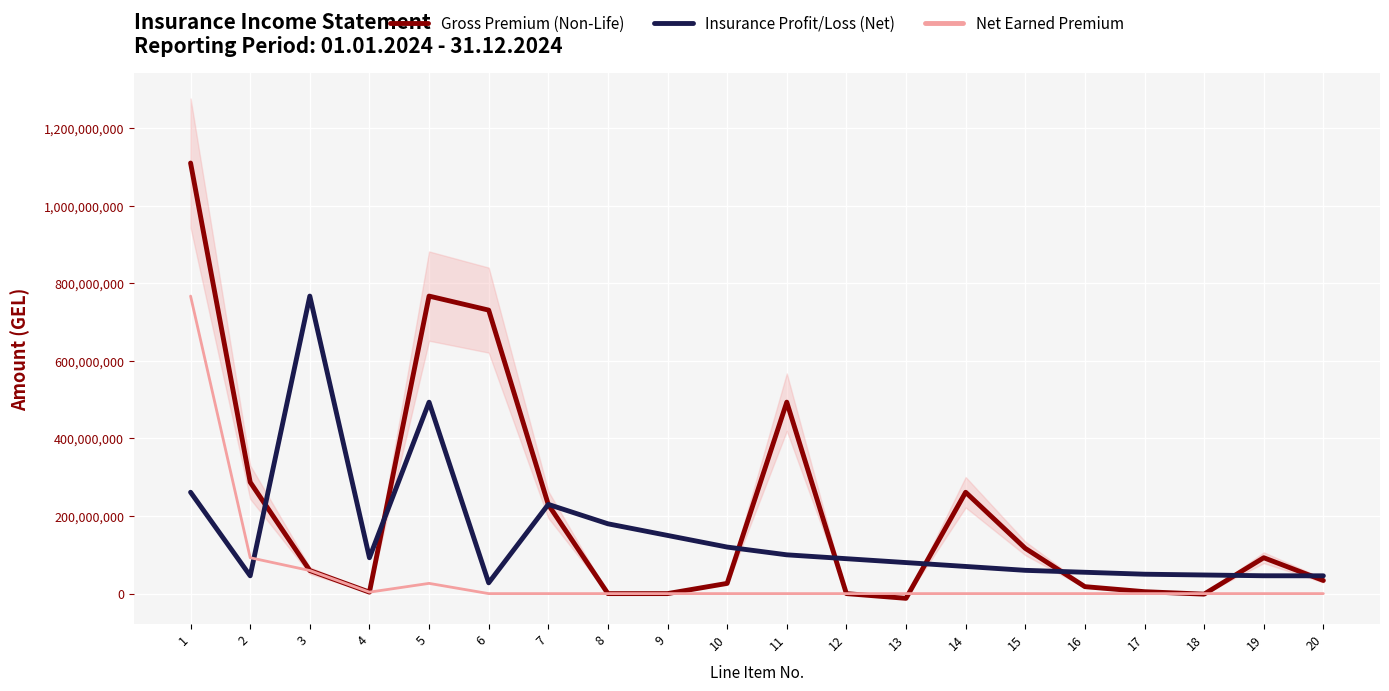

After their last crossing, which series has the higher values: Insurance Profit/Loss (Net) or Gross Premium (Non-Life)?

Insurance Profit/Loss (Net)